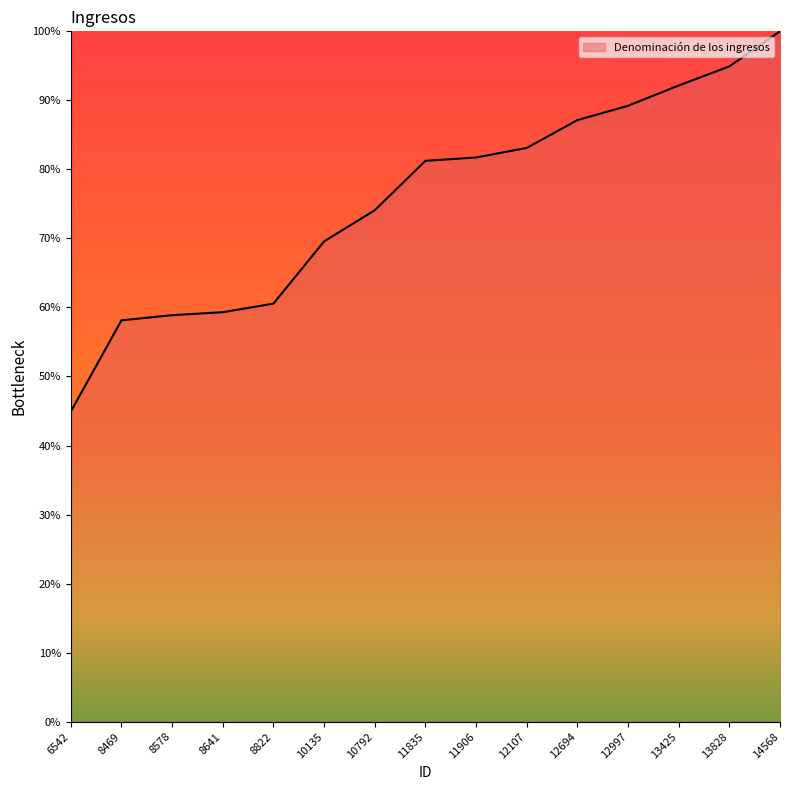

The value at 8578 is 78.2. True or false?

False